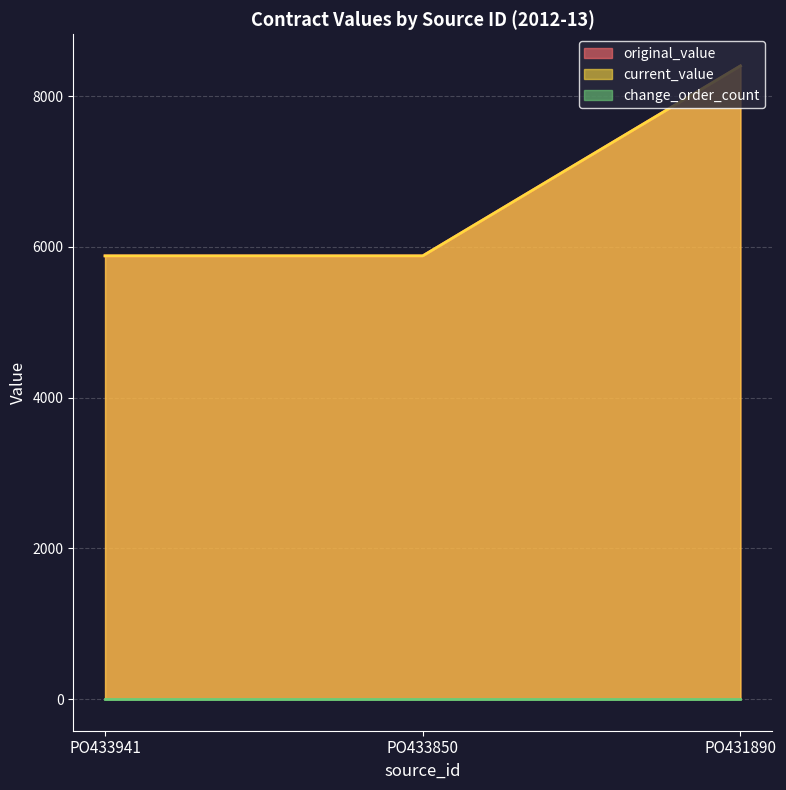

What is the difference between the maximum and minimum values in the original_value series?

2520